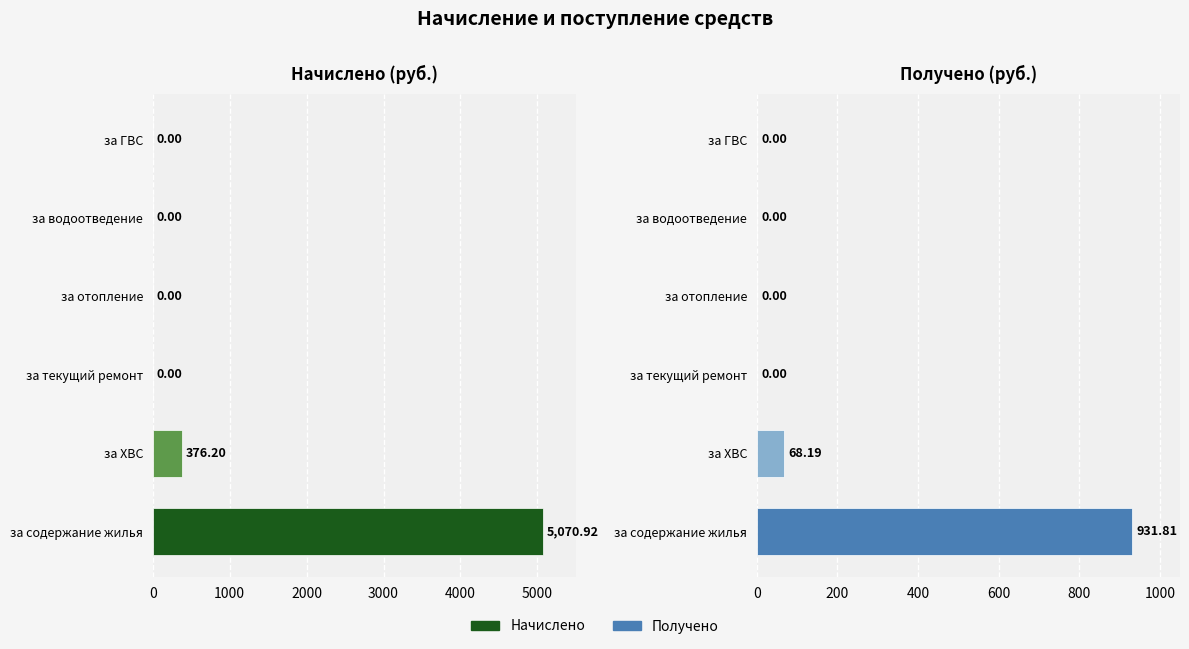

Between за ХВС and за ГВС, which series saw the biggest shift?

Начислено (руб.)